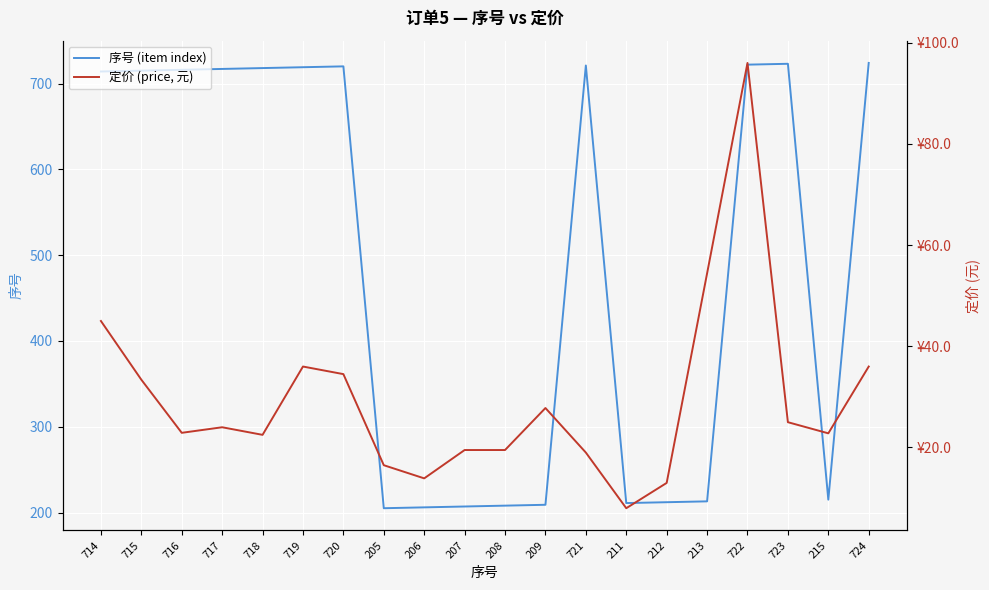

Which has a higher value, 723 or 718?

723